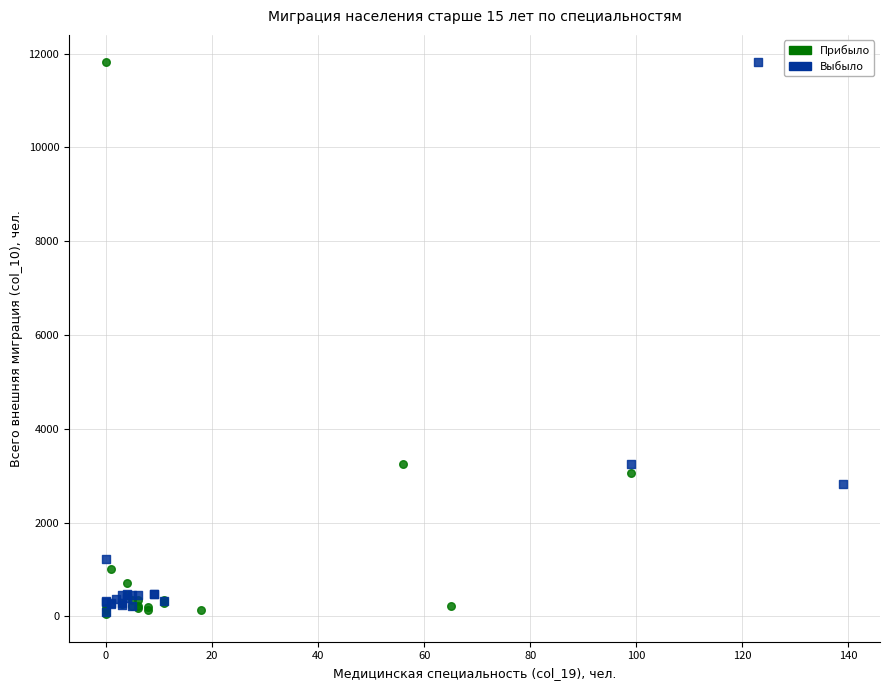

Which series has the largest Y range (max minus min)?

Прибыло